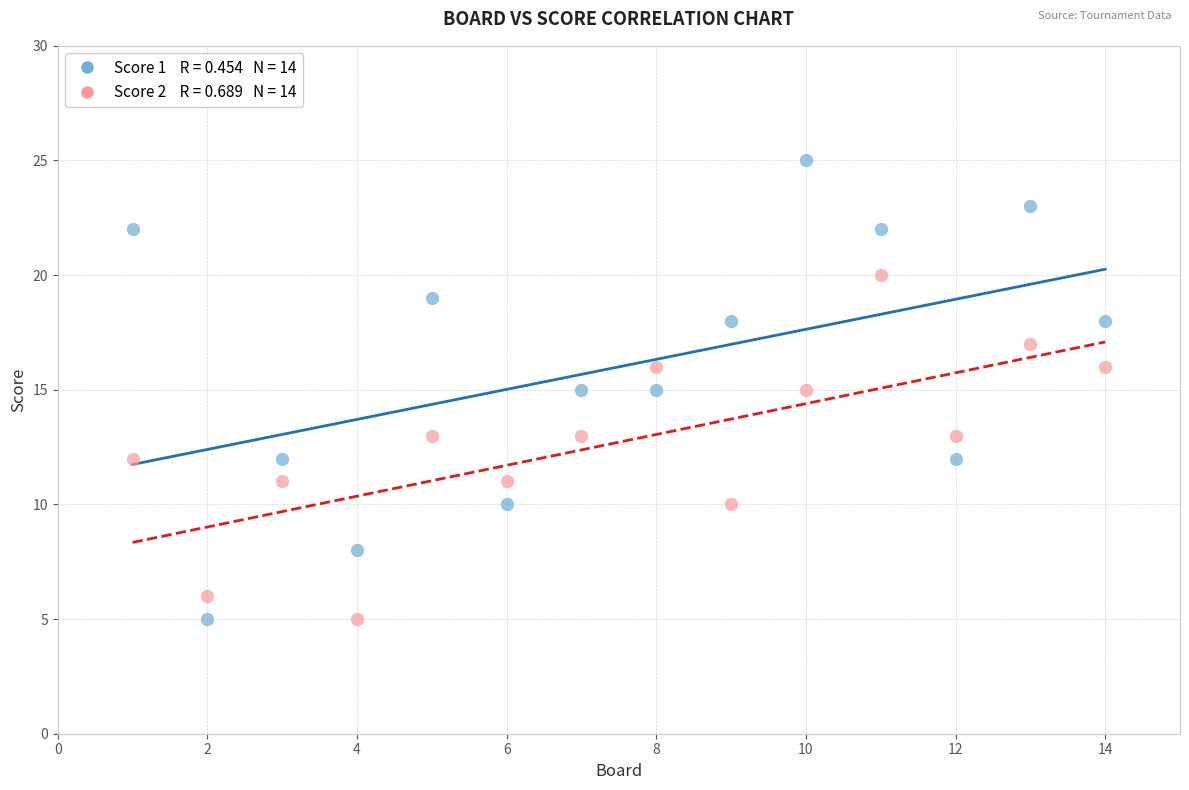

Across all data points, what is the range of Y values (max minus min)?

20